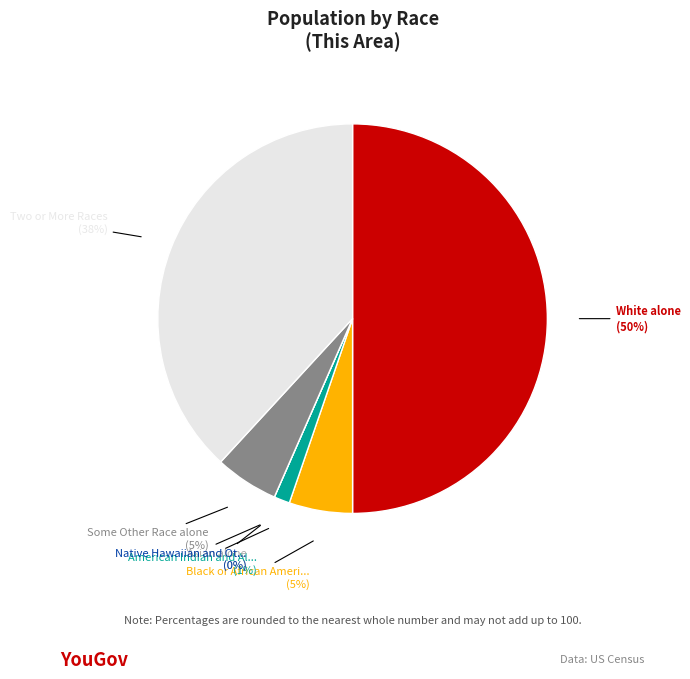

To the nearest percent, what percentage of the pie is Some Other Race alone?

5%